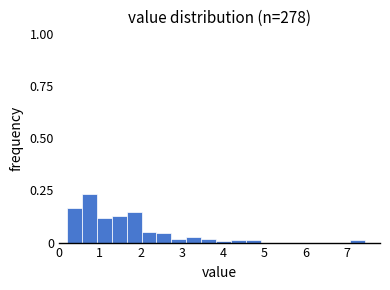

Read against the x-axis, roughly where is the centre of the tallest bar?

0.7